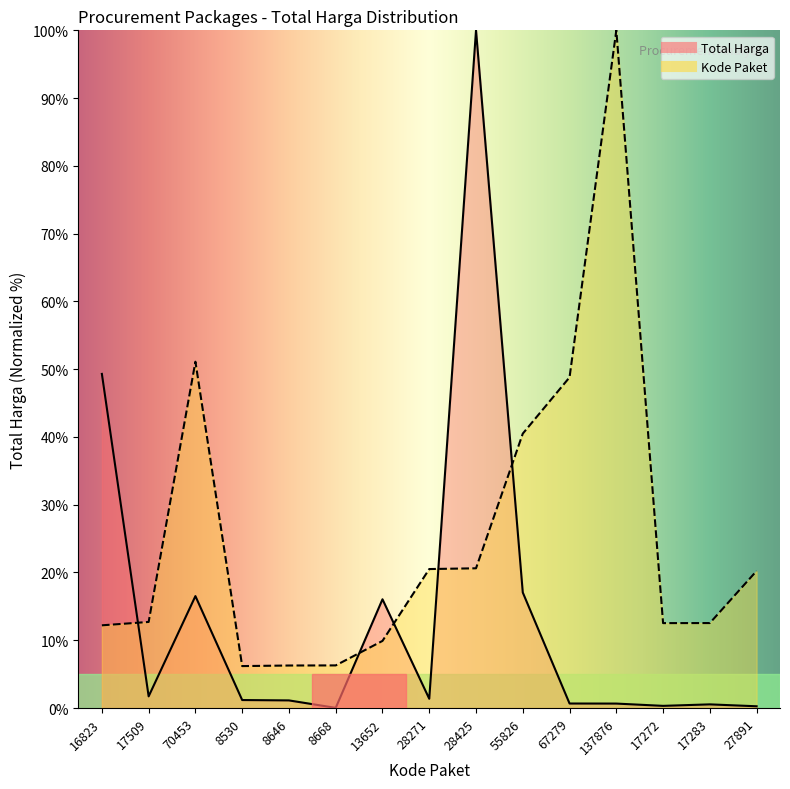

How many lines are shown in the chart?

2